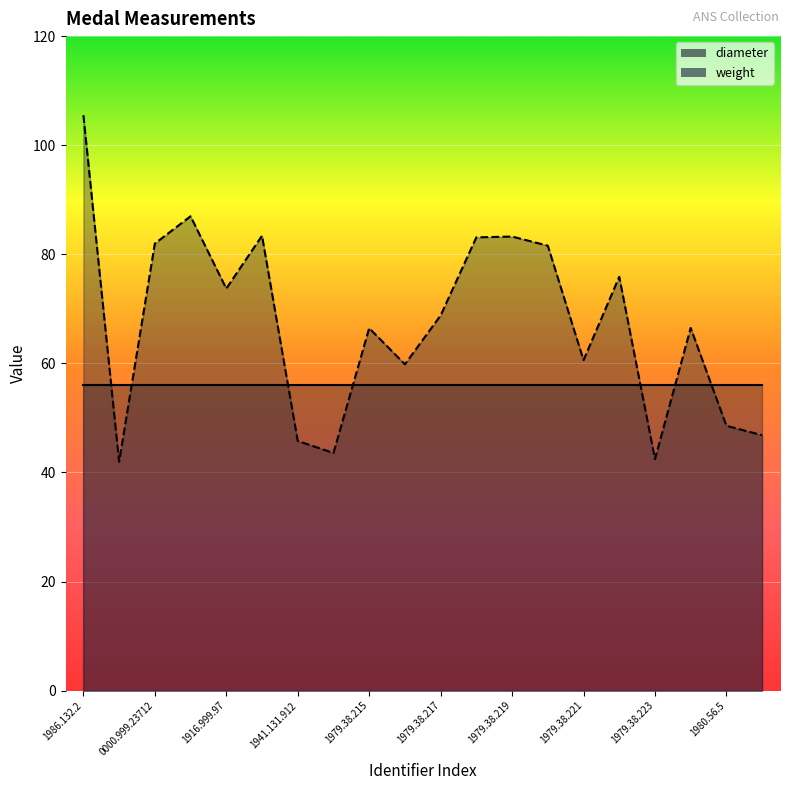

True or false: the data has more than 1 interior local peaks.

True